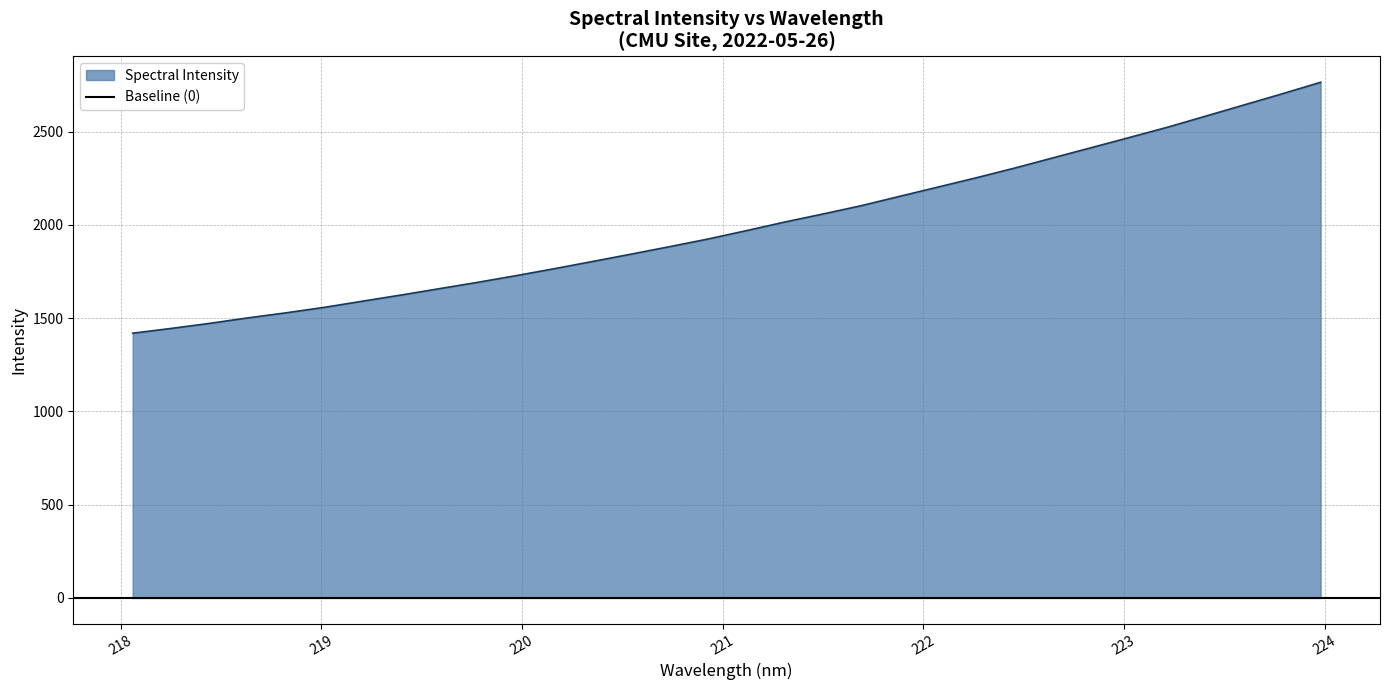

Reading left to right, list all the values displayed in this chart.

1419.4	1444.8	1471.9	1501.4	1528.7	1558.1	1591.3	1624.1	1658.3	1692.3	1728.0	1765.4	1804.1	1843.4	1883.3	1924.1	1968.9	2015.0	2058.3	2102.8	2152.8	2202.4	2252.3	2304.2	2359.0	2413.4	2468.3	2523.6	2583.1	2643.1	2703.0	2764.5